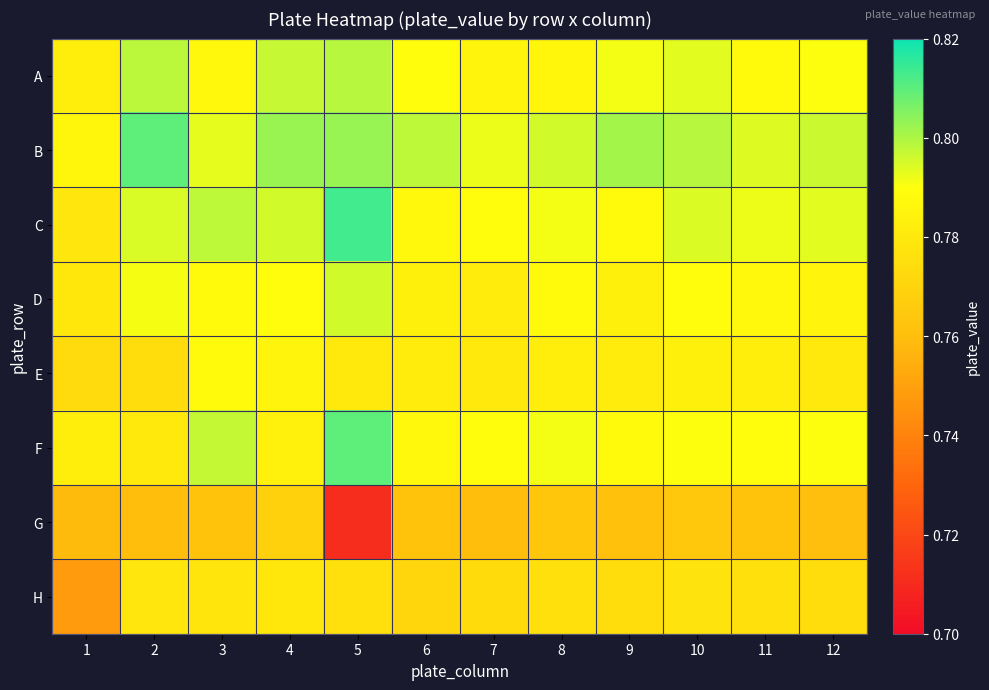

Which has a higher value, 3 or 5?

5